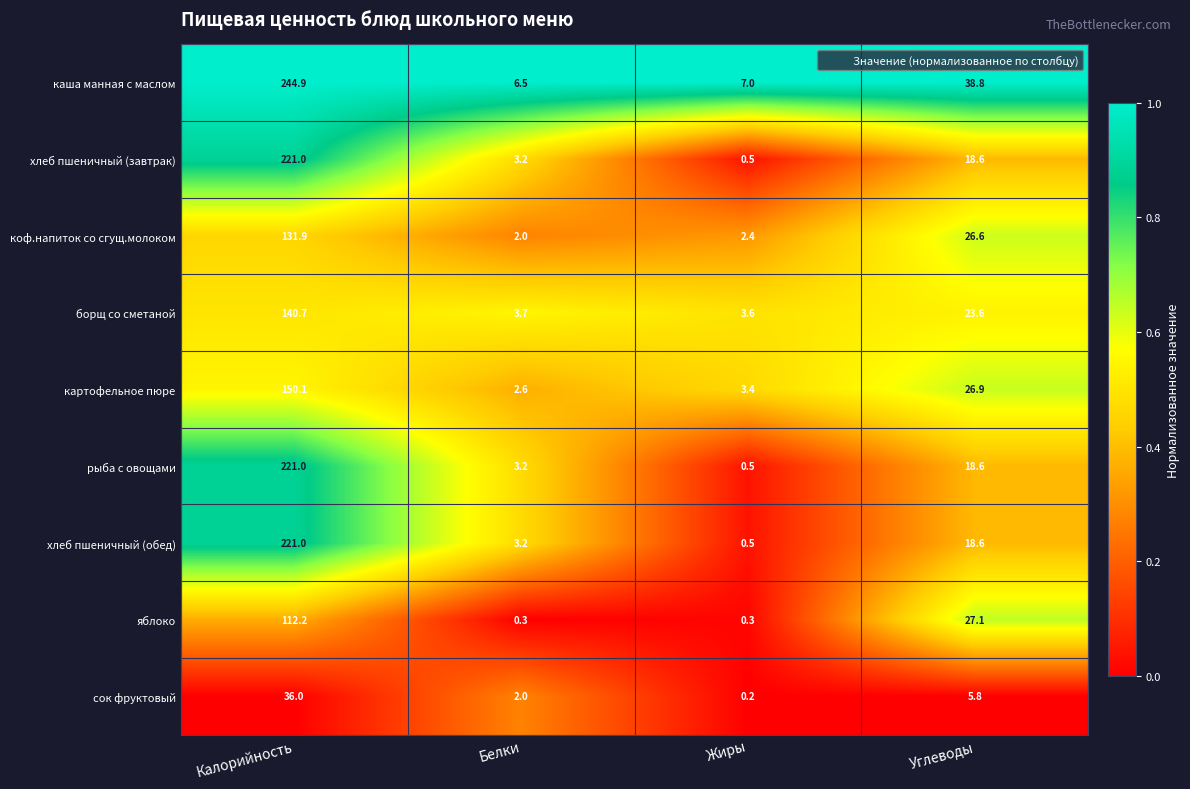

Where is сок фруктовый nearest to the value 18?

Углеводы